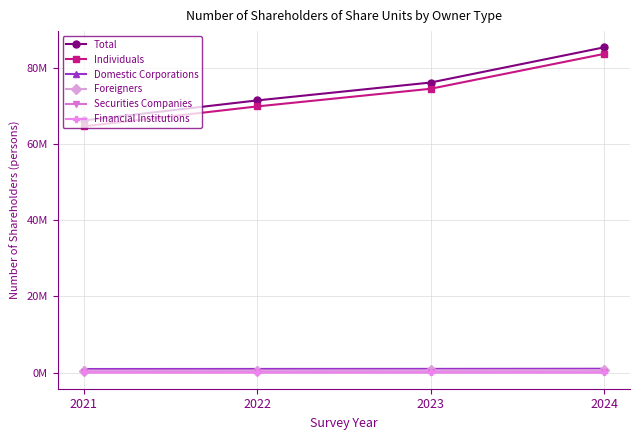

Between 2022 and 2024, which is larger?

2024